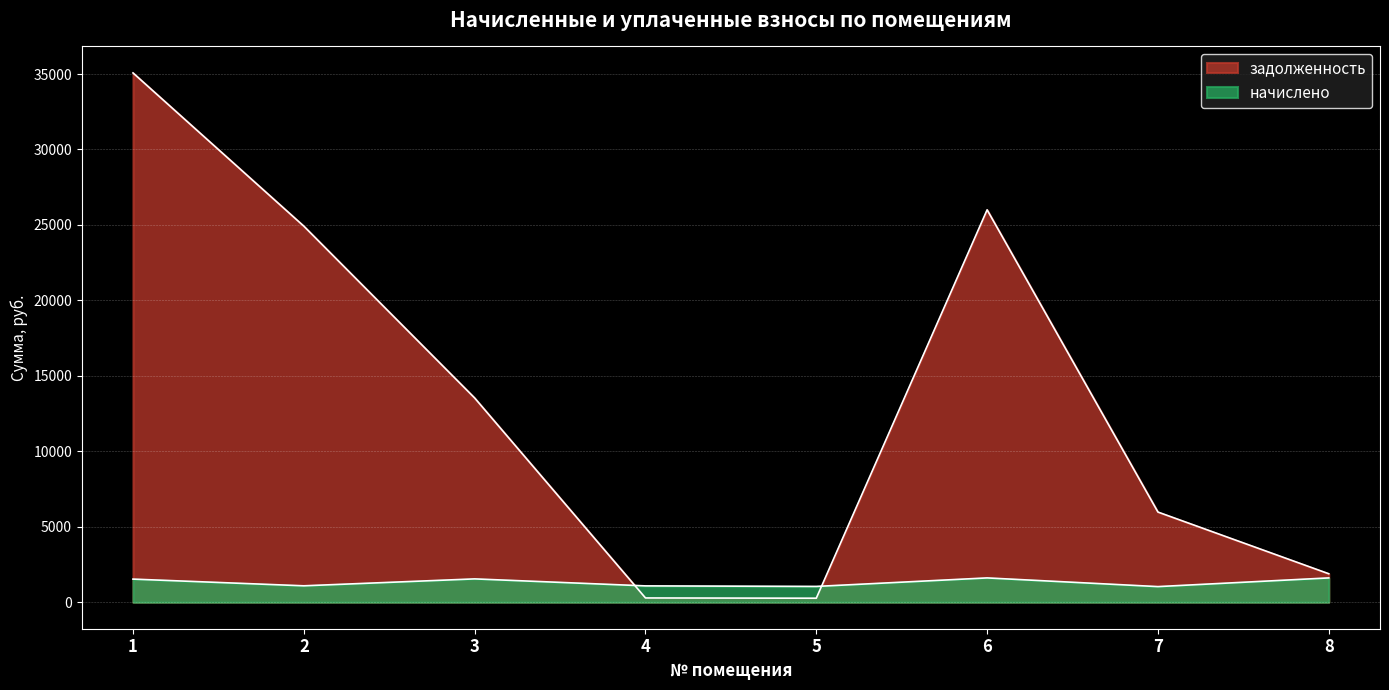

True or false: начислено and задолженность cross at least once.

True